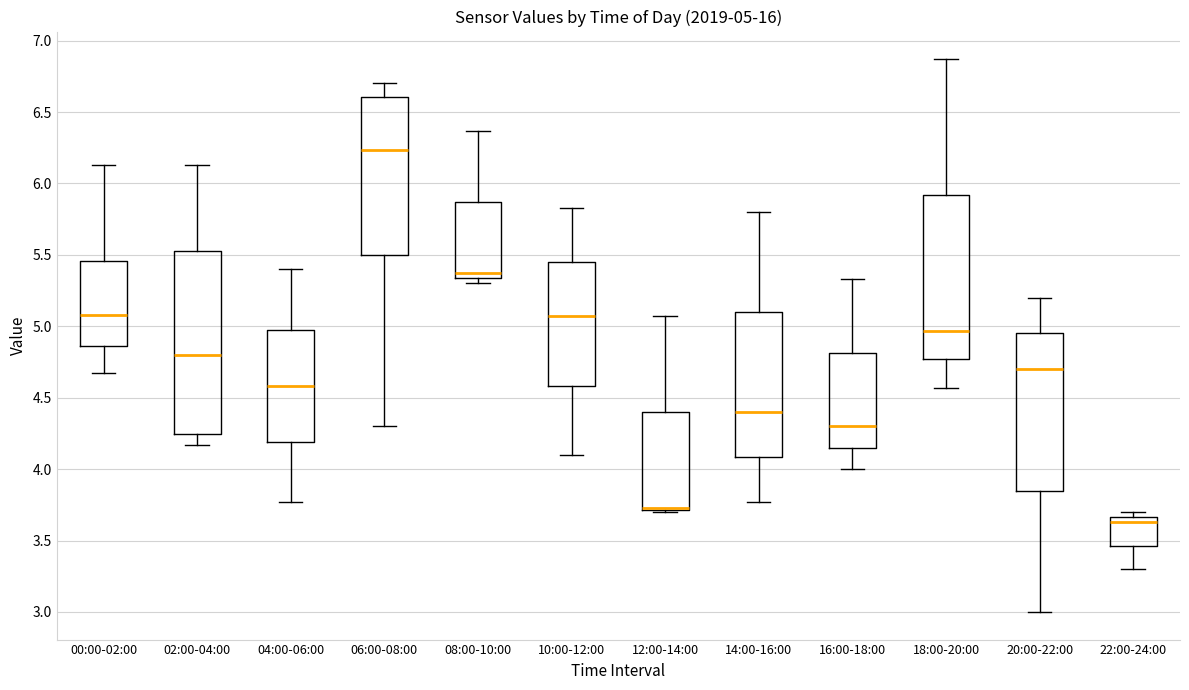

Which box is the tallest, from its lower edge to its upper edge?

02:00-04:00